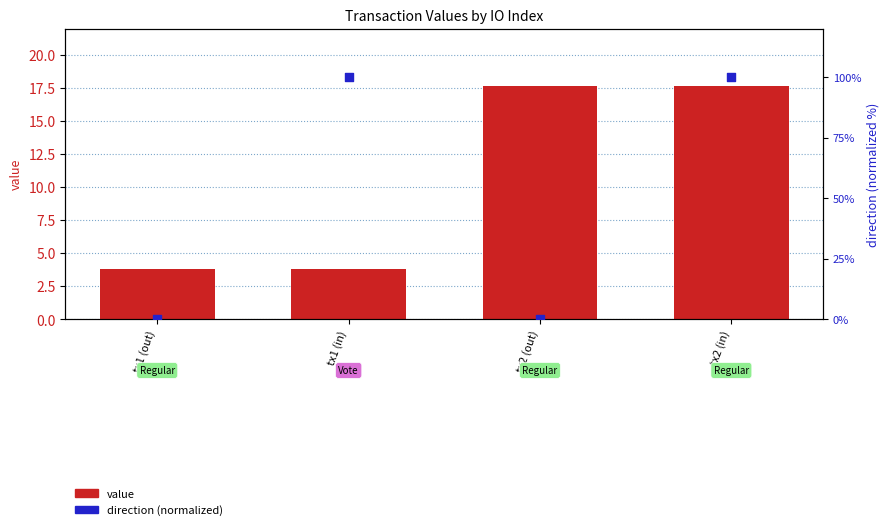

What are all the series names shown in the legend?

value, direction (normalized)